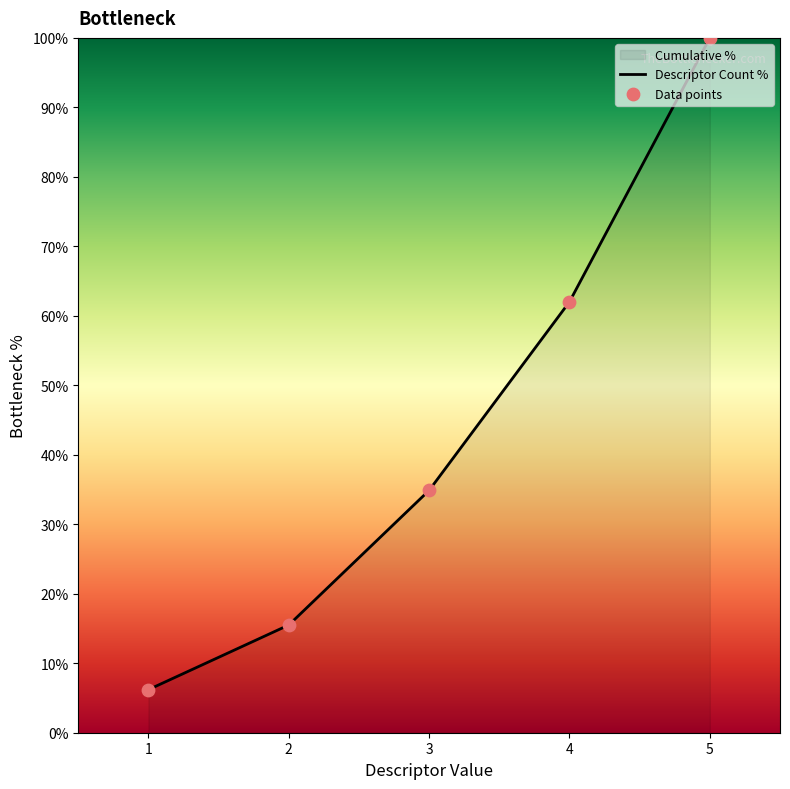

Which series reaches the maximum Y coordinate?

Descriptor Count %